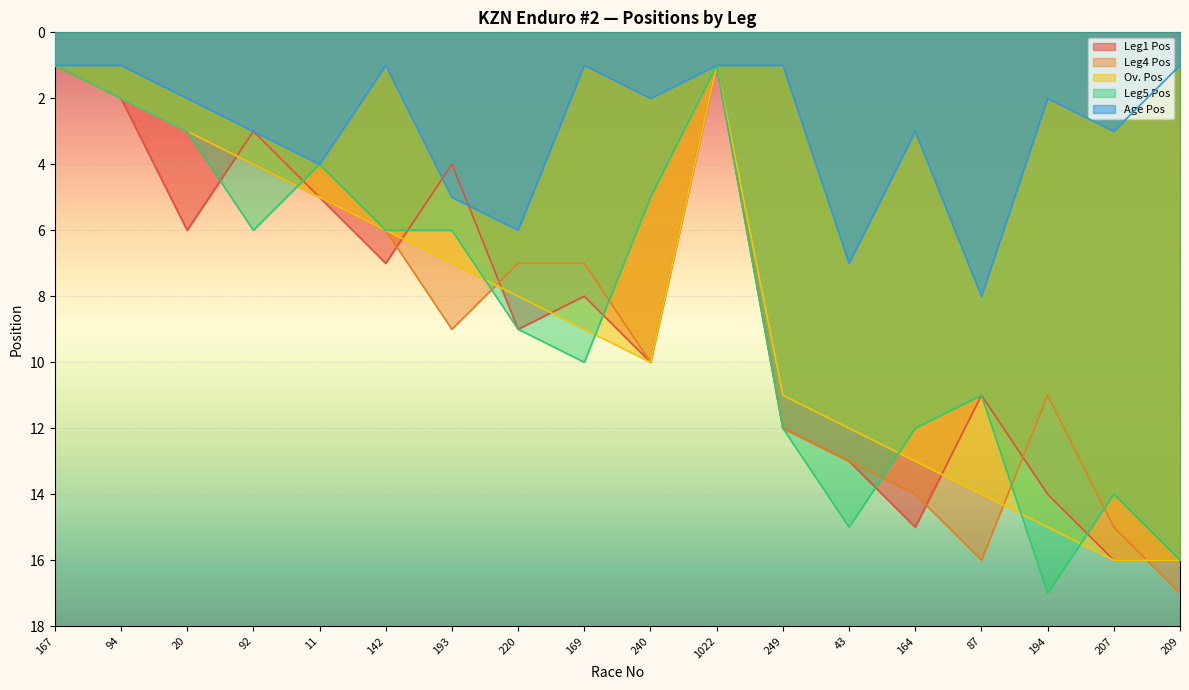

What is the sum of all Age Pos values?

52